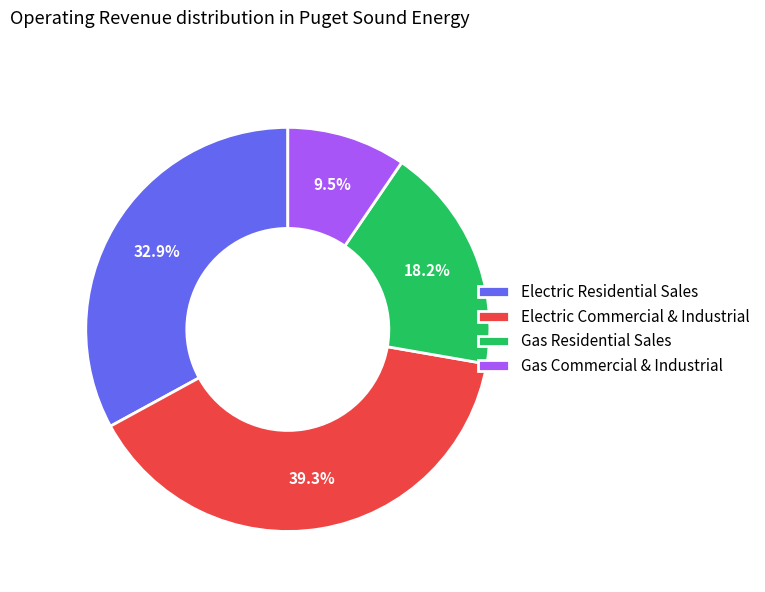

Is there a majority slice in this chart?

No